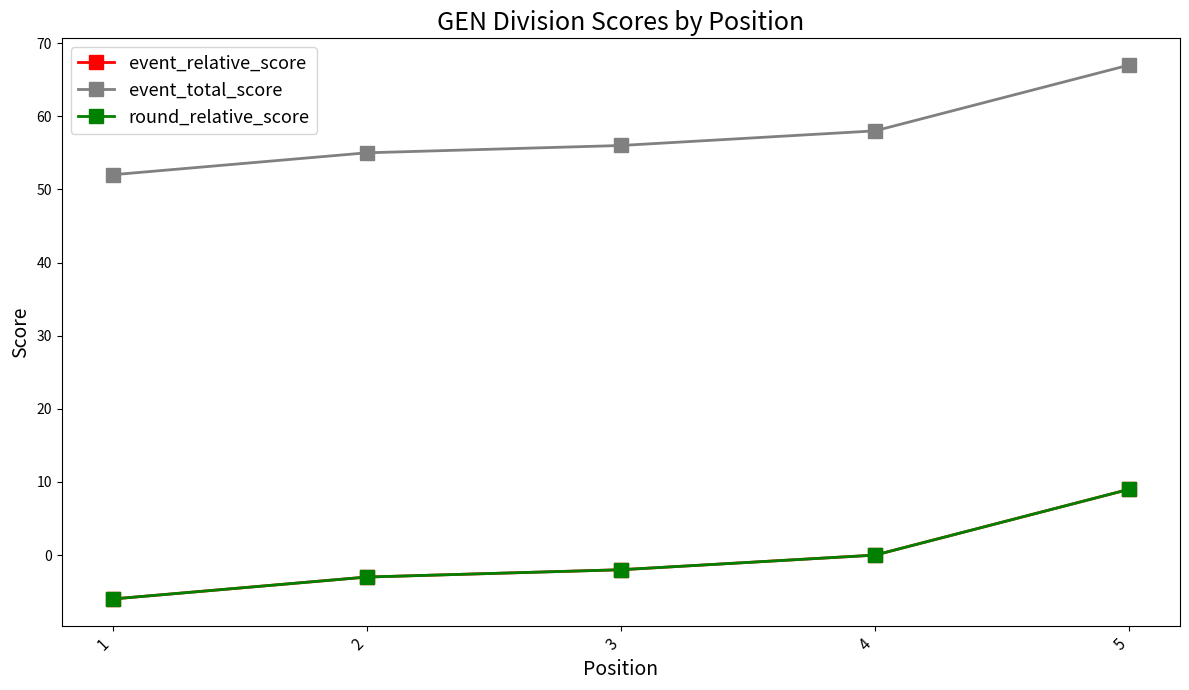

Does the chart have visible grid lines?

No